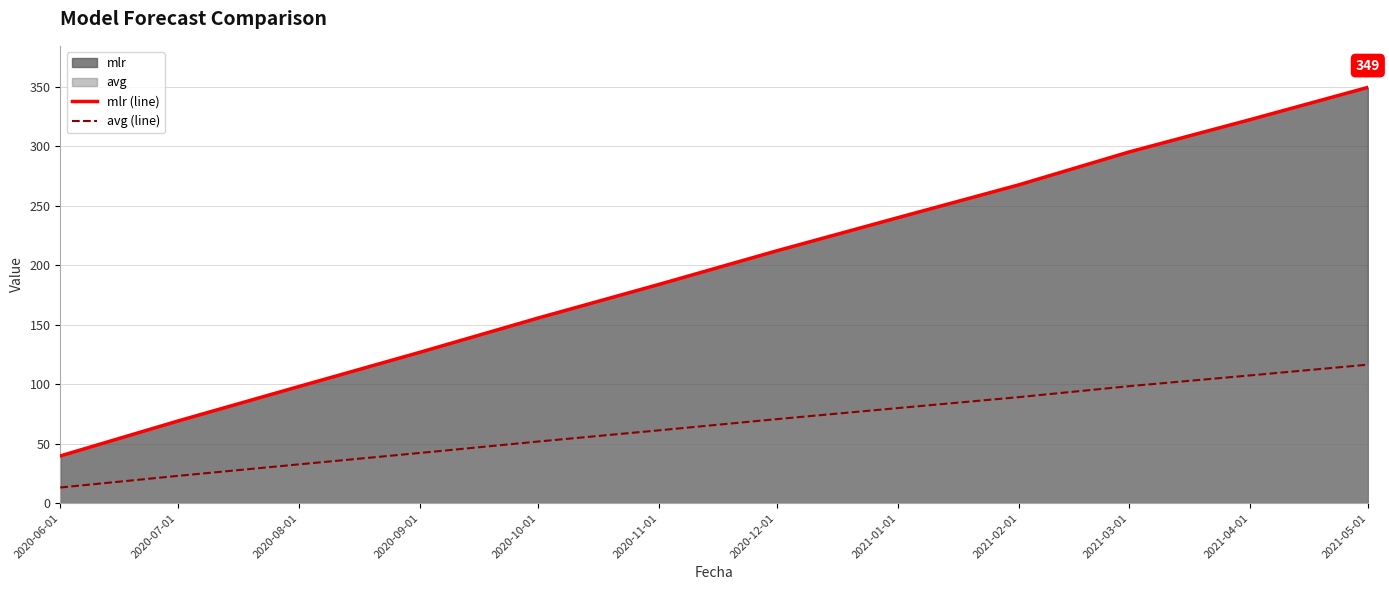

True or false: mlr (line) has more than 1 points higher than both neighbors.

False